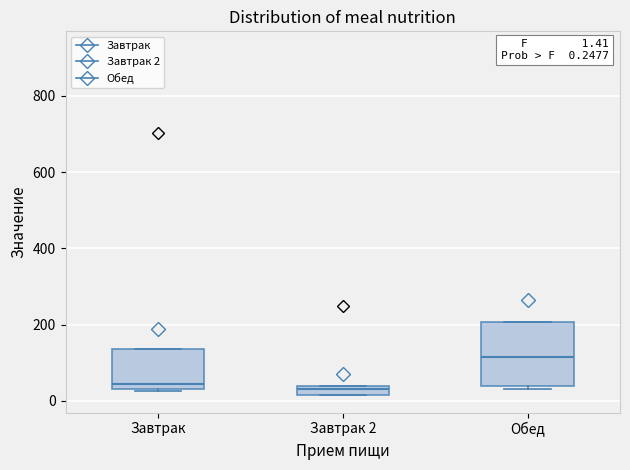

Which box is the tallest, from its lower edge to its upper edge?

Обед